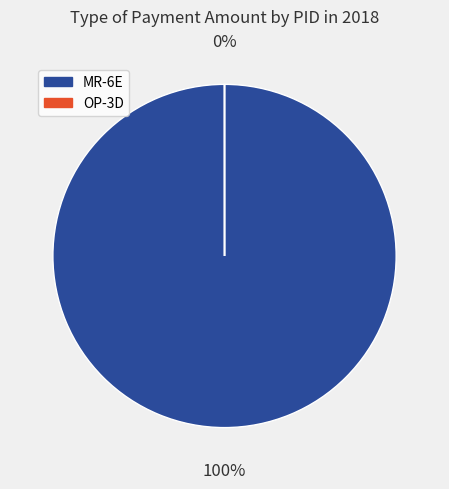

To the nearest percent, what is the average slice percentage?

50%